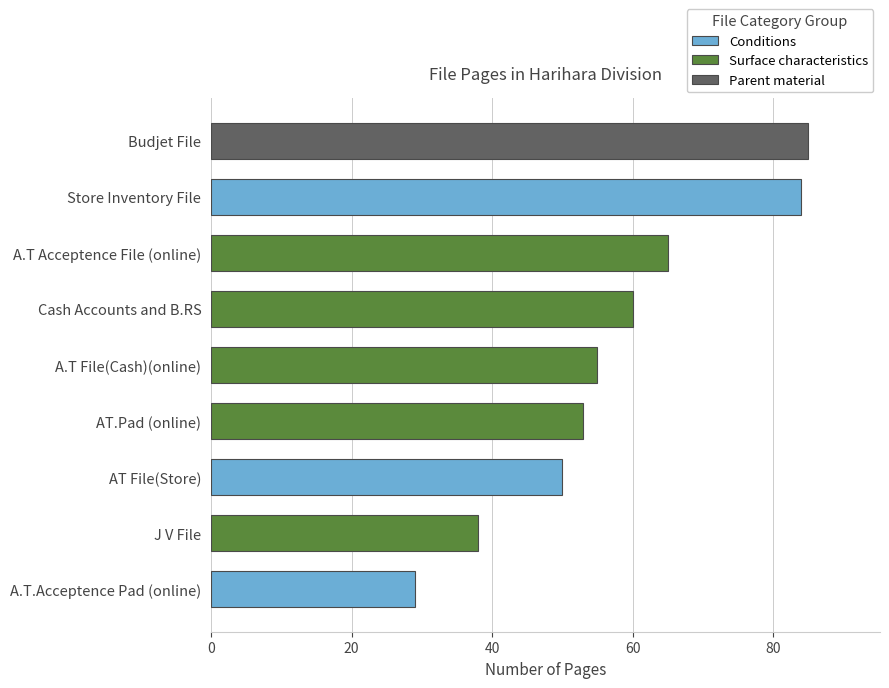

Reading bottom to top, list all the values displayed in this chart.

A.T.Acceptence Pad (online)=29	J V File=38	AT File(Store)=50	AT.Pad (online)=53	A.T File(Cash)(online)=55	Cash Accounts and B.RS=60	A.T Acceptence File (online)=65	Store Inventory File=84	Budjet File=85